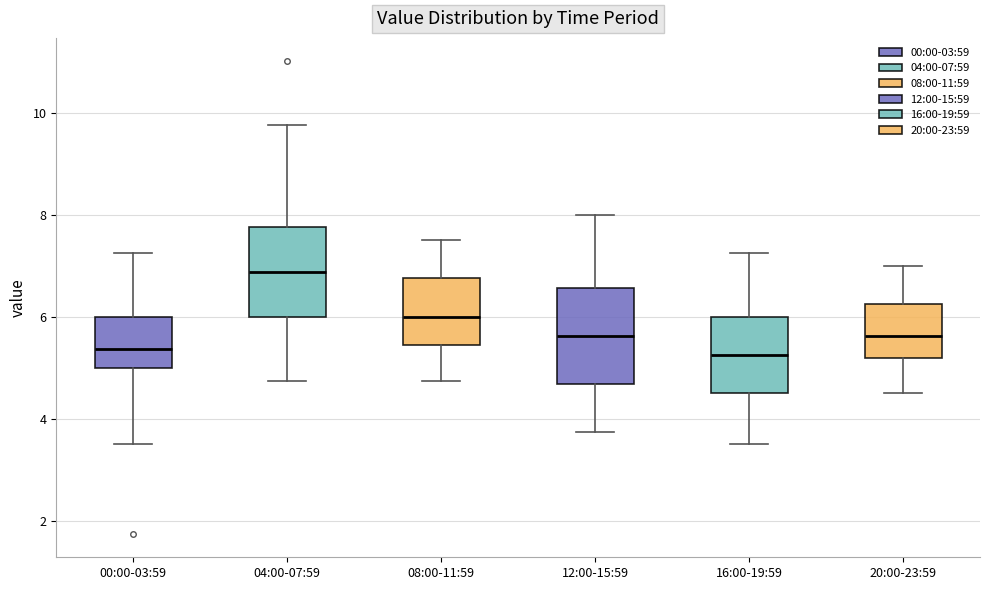

Reading left to right, transcribe this box plot: for each box, give where its median line is, the range the box spans, and where its two whiskers end, as read against the y-axis. The values are not printed on the chart, so give them approximately, as read against the axis.

00:00-03:59: median 5.4, box 5.0 to 6.0, whiskers 3.6 to 7.2
04:00-07:59: median 6.8, box 6.0 to 7.8, whiskers 4.8 to 9.8
08:00-11:59: median 6.0, box 5.4 to 6.8, whiskers 4.8 to 7.6
12:00-15:59: median 5.6, box 4.6 to 6.6, whiskers 3.8 to 8.0
16:00-19:59: median 5.2, box 4.6 to 6.0, whiskers 3.6 to 7.2
20:00-23:59: median 5.6, box 5.2 to 6.2, whiskers 4.6 to 7.0